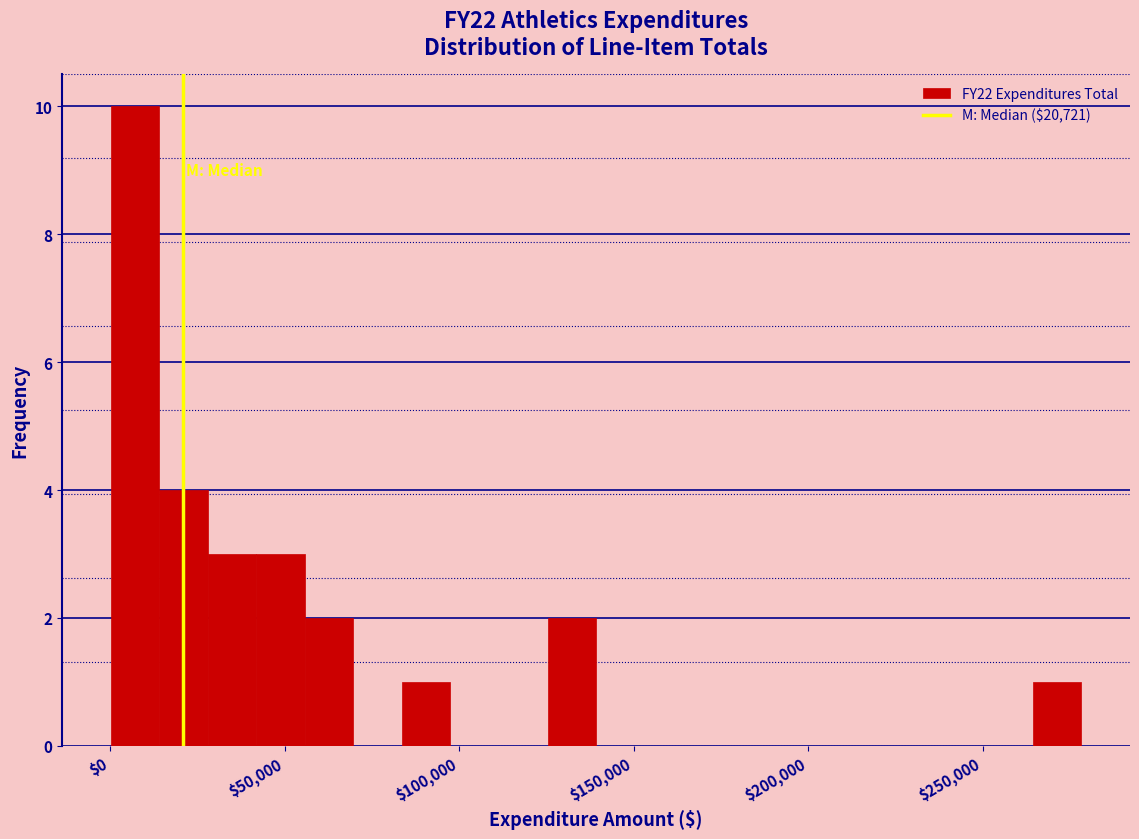

Around what value on the x-axis is the tallest bar? Give the approximate position of its centre, as read against the axis.

5000